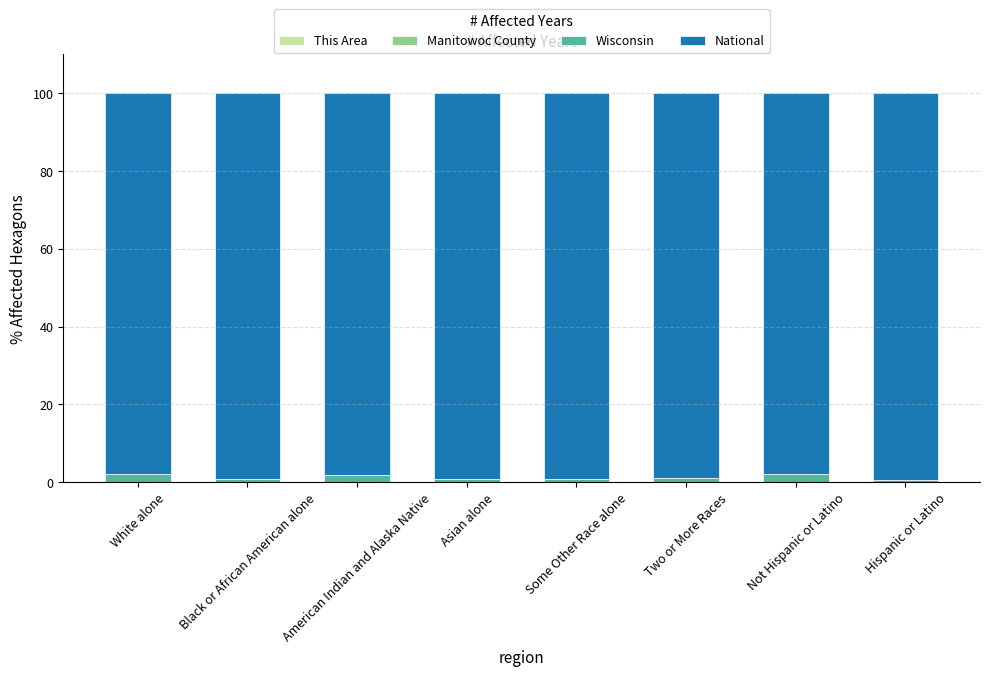

What is the total value across all series at American Indian and Alaska Native?

100.0